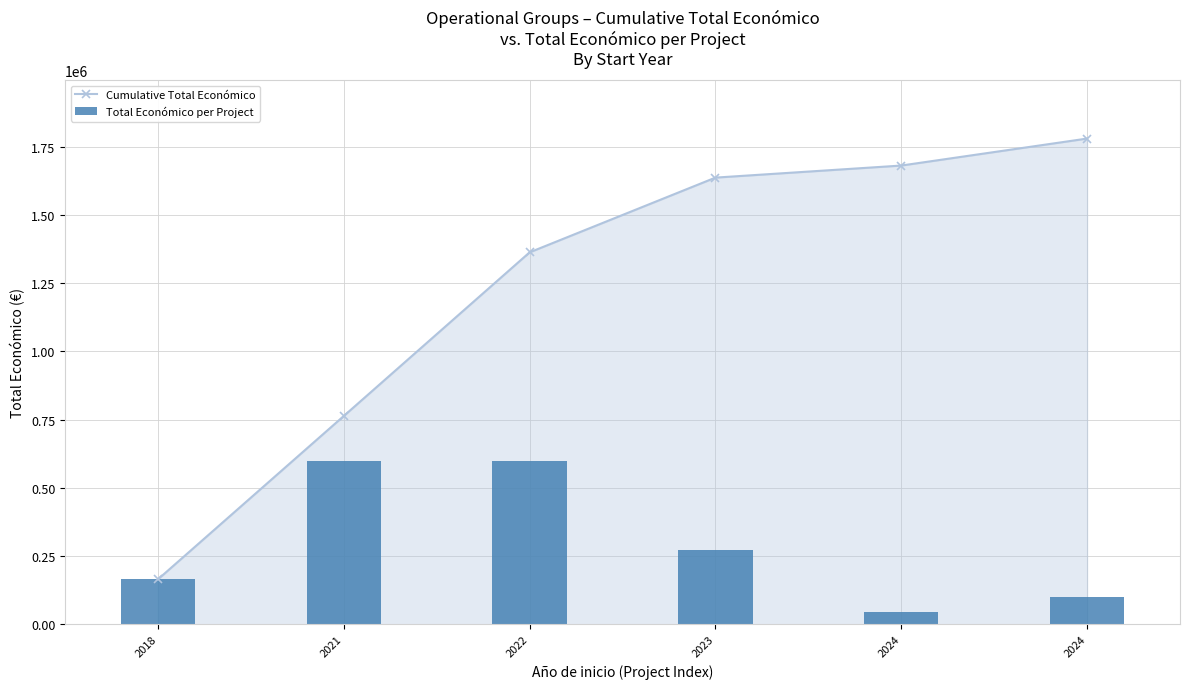

Rank the series at 2024 from lowest to highest value.

Total Económico per Project, Cumulative Total Económico